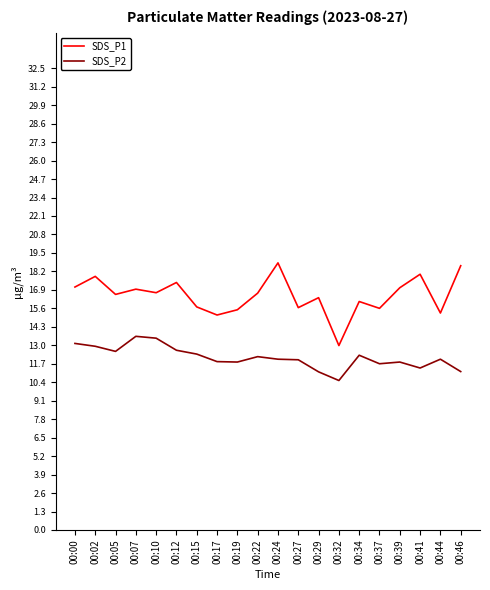

True or false: SDS_P1 has a value of 17.1 at 00:39.

True